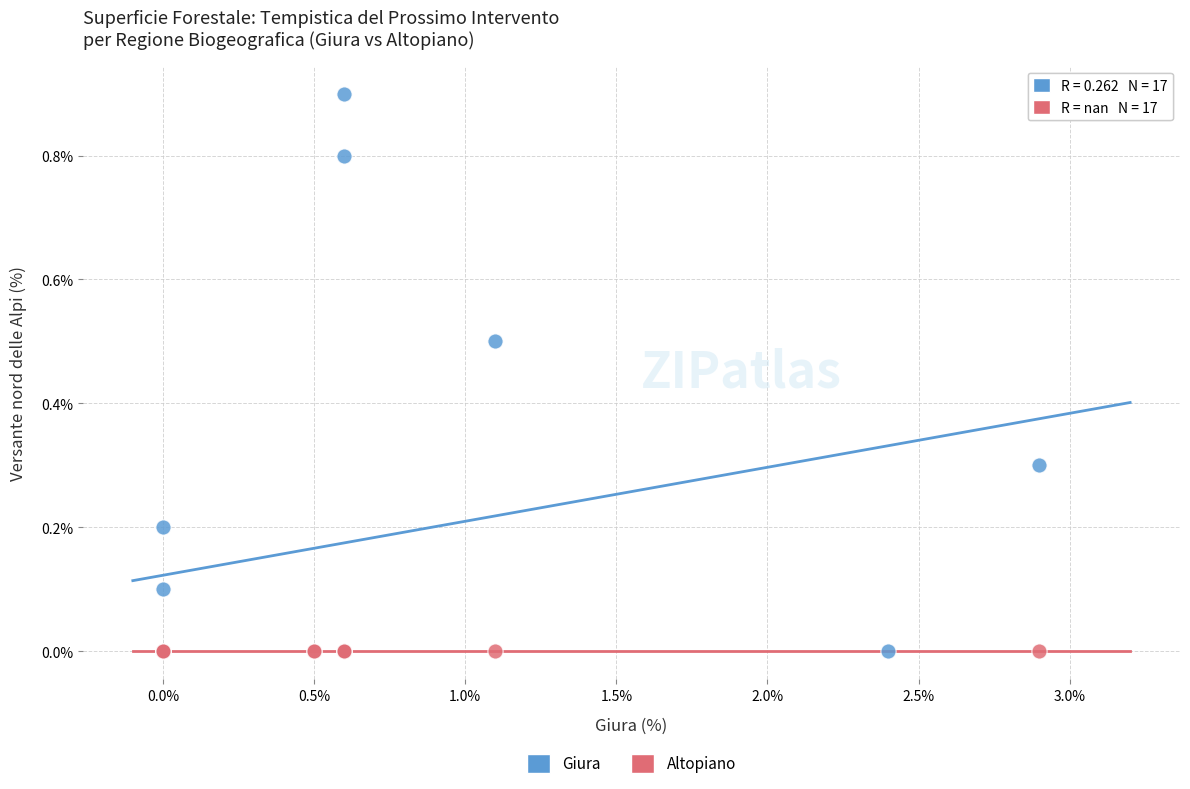

What are all the series names shown in the legend?

Giura, Altopiano